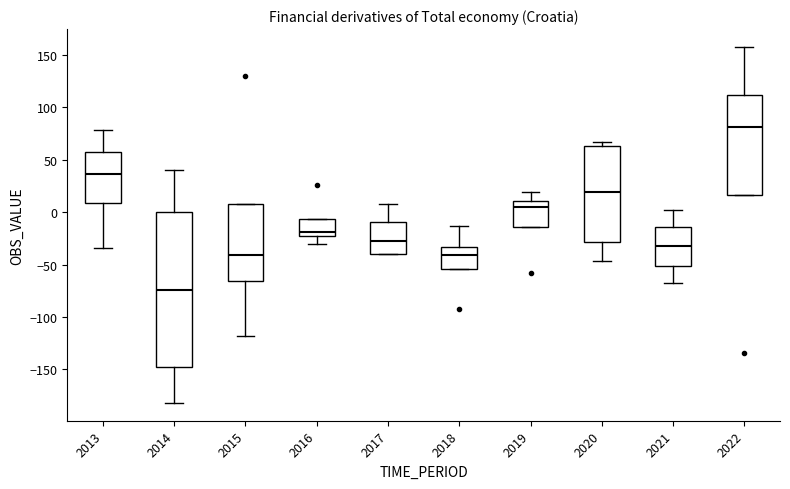

Reading left to right, read every box against the y-axis: the position of its median line, the range the box covers, and the ends of its whiskers. The values are not printed on the chart, so give them approximately, as read against the axis.

2013: median 35, box 10 to 55, whiskers -35 to 80
2014: median -75, box -145 to 0, whiskers -180 to 40
2015: median -40, box -65 to 10, whiskers -120 to 10
2016: median -20 (just above the box's lower edge), box -20 to -5, whiskers -30 to -5
2017: median -30, box -40 to -10, whiskers -40 to 10
2018: median -40, box -55 to -35, whiskers -55 to -15
2019: median 5, box -15 to 10, whiskers -15 to 20
2020: median 20, box -30 to 65, whiskers -45 to 65 (just above the box's upper edge)
2021: median -30, box -50 to -15, whiskers -65 to 0
2022: median 80, box 15 to 110, whiskers 15 to 160